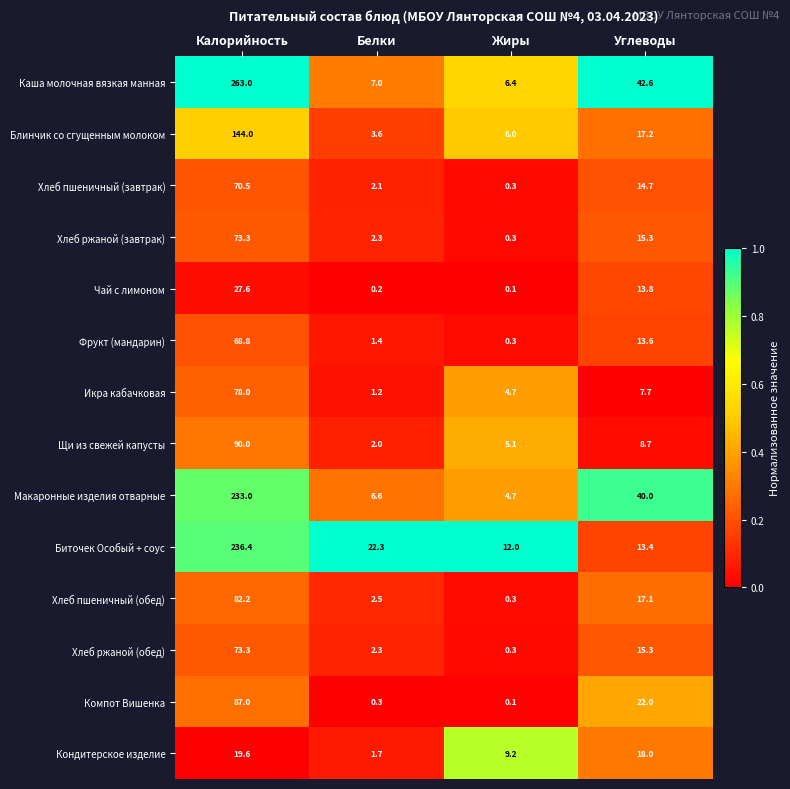

What is the difference between the Кондитерское изделие values at Белки and Калорийность?

17.9